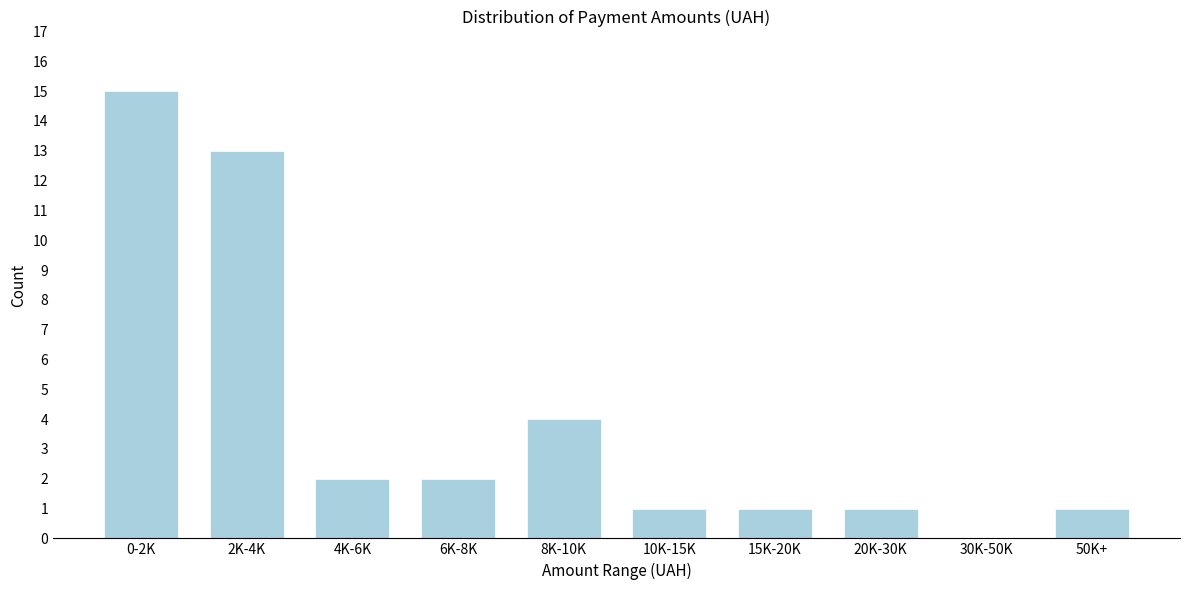

Reading right to left, list all the values displayed in this chart.

50K+=1	30K-50K=0	20K-30K=1	15K-20K=1	10K-15K=1	8K-10K=4	6K-8K=2	4K-6K=2	2K-4K=13	0-2K=15